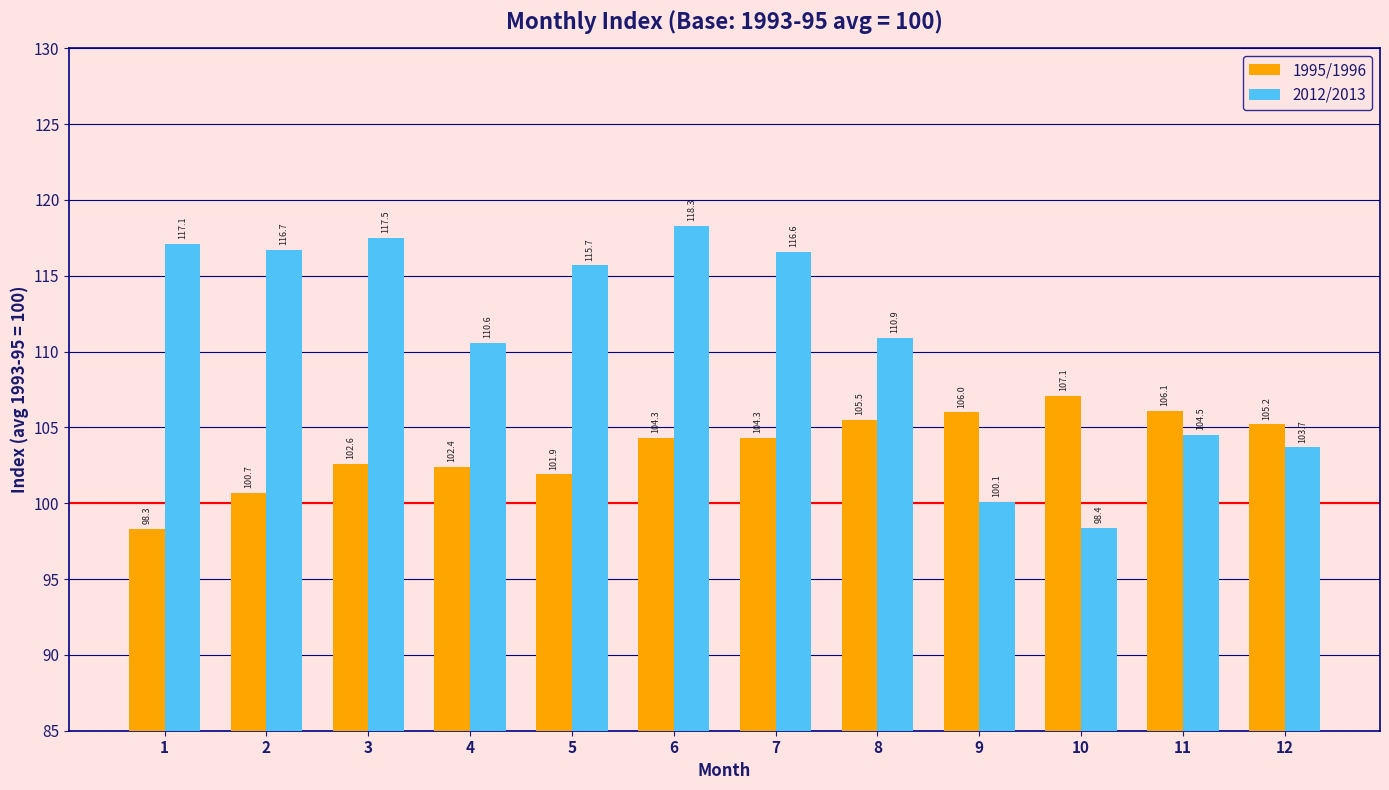

Which series has the largest total across all categories?

2012/2013